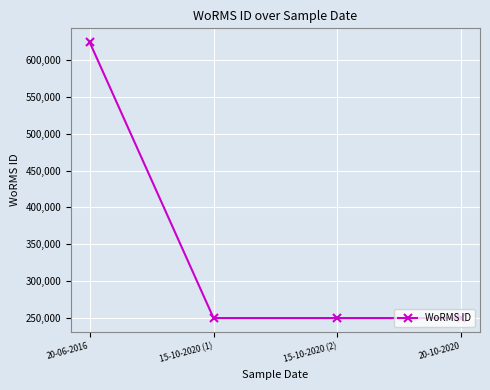

What is the ratio of the value at 15-10-2020 (2) to the value at 15-10-2020 (1)?

1.0